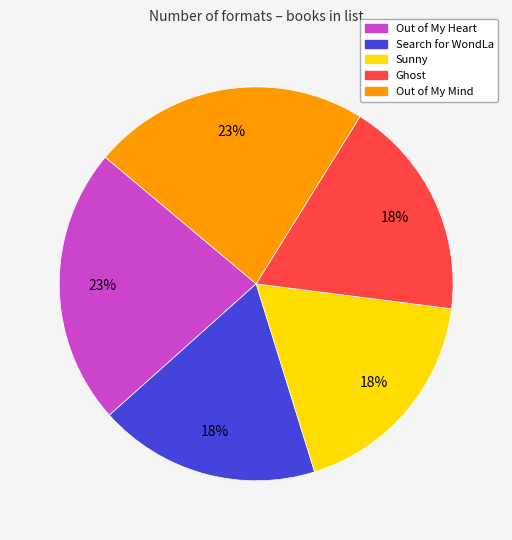

Combined, do Sunny and Ghost account for over 50%?

No